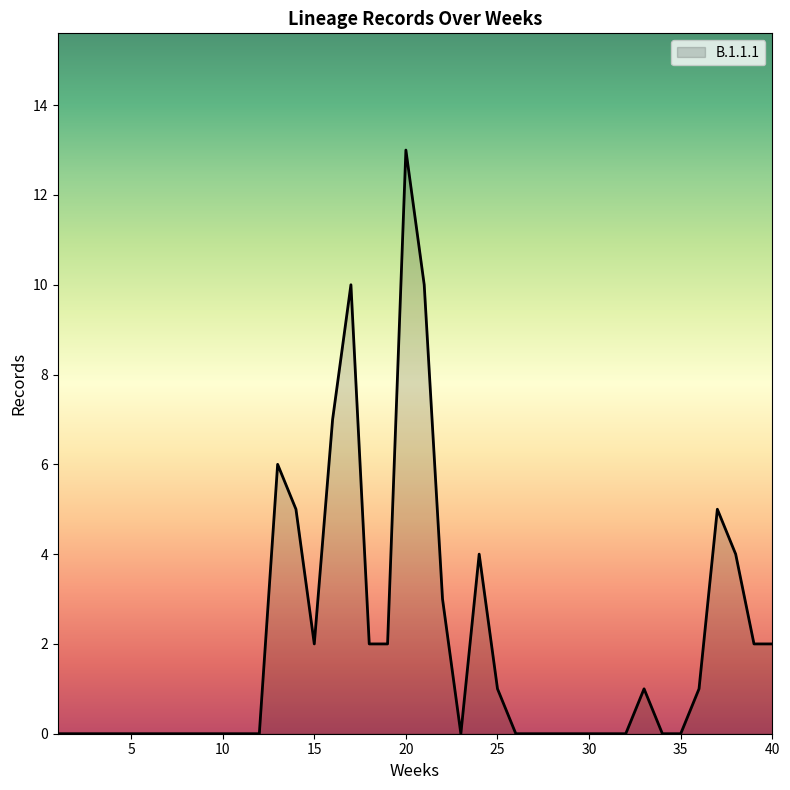

Reading right to left, list all the values displayed in this chart.

2	2	4	5	1	0	0	1	0	0	0	0	0	0	0	1	4	0	3	10	13	2	2	10	7	2	5	6	0	0	0	0	0	0	0	0	0	0	0	0